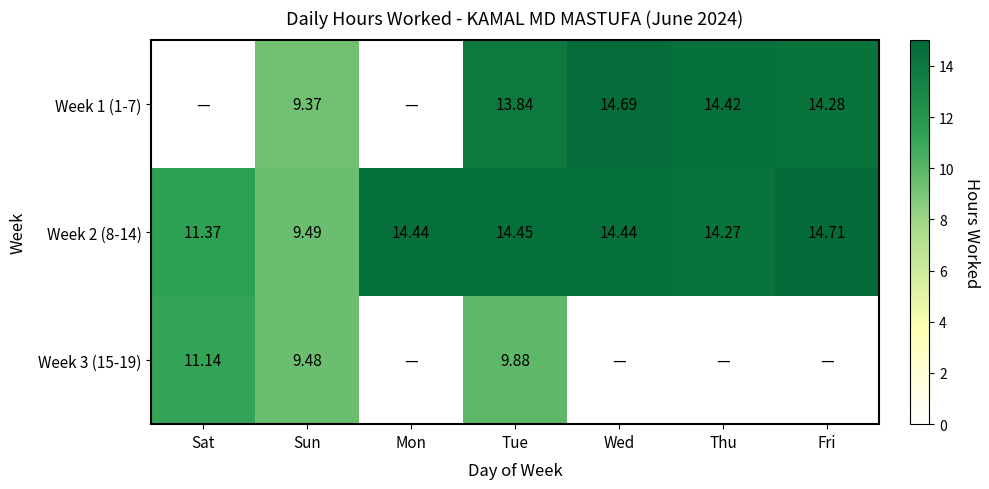

Is the value of Week 2 (8-14) at Sun greater than the value of Week 3 (15-19) at Sat?

No